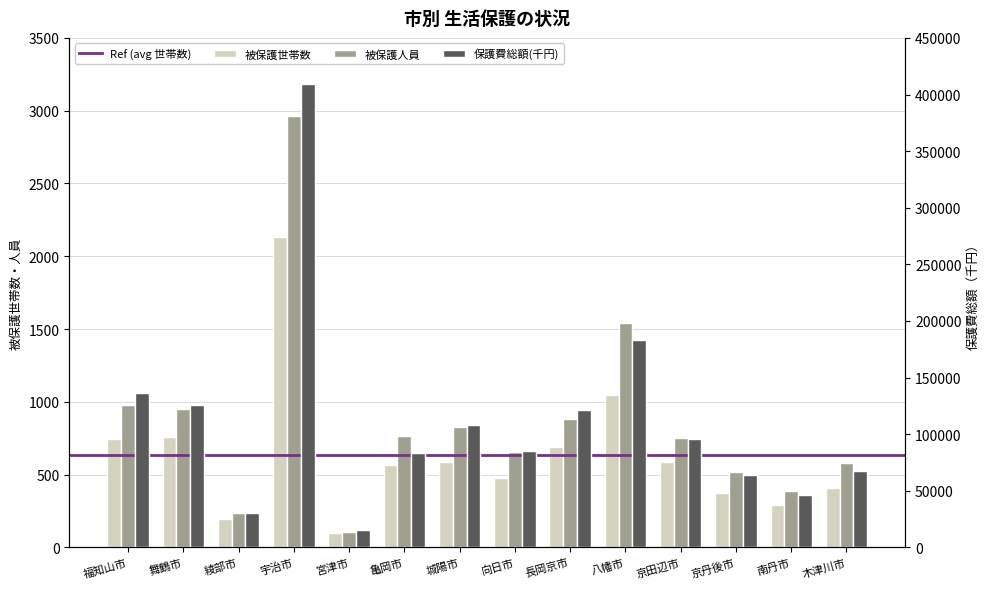

What is the maximum value for 被保護世帯数?

2130